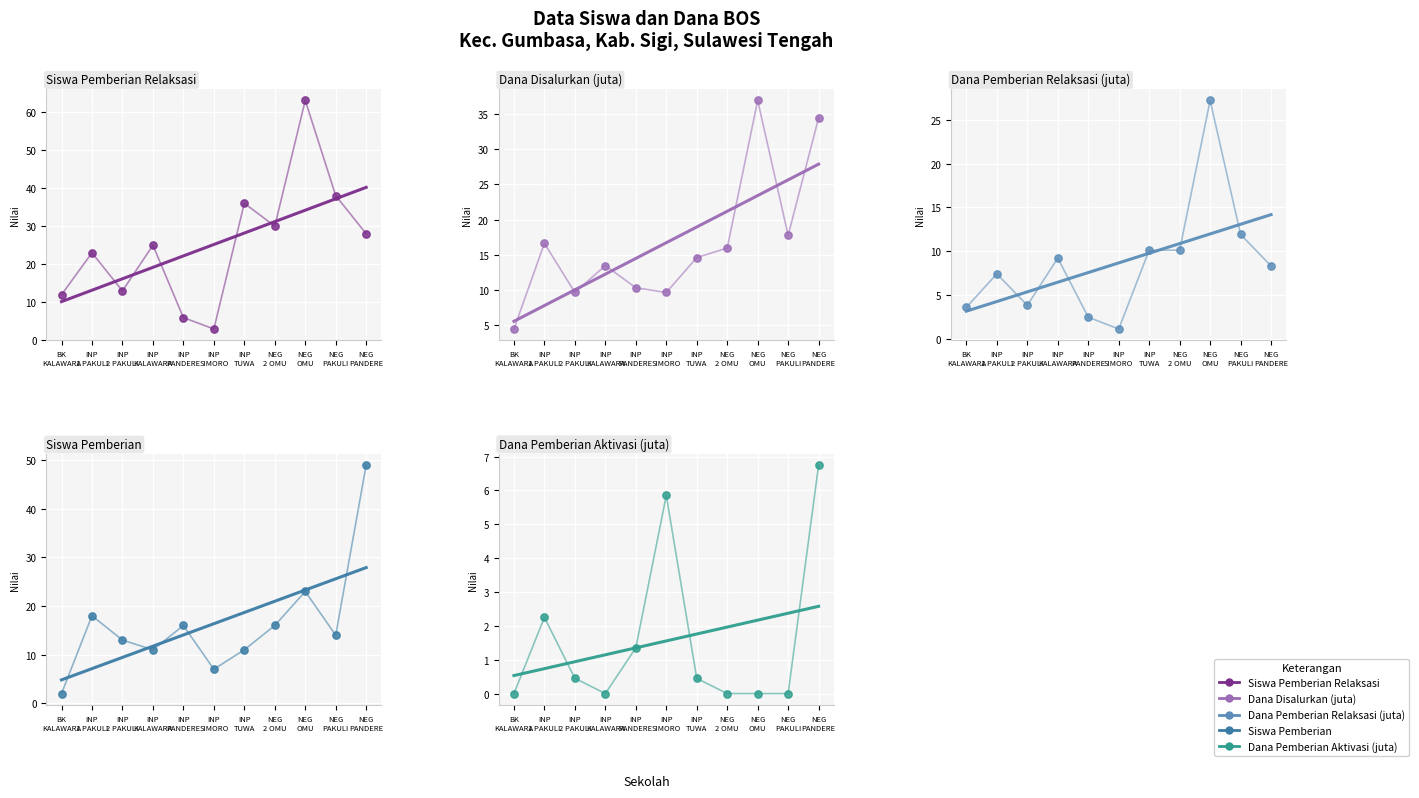

Which series contains the lowest Y value?

Dana Pemberian Aktivasi (juta)